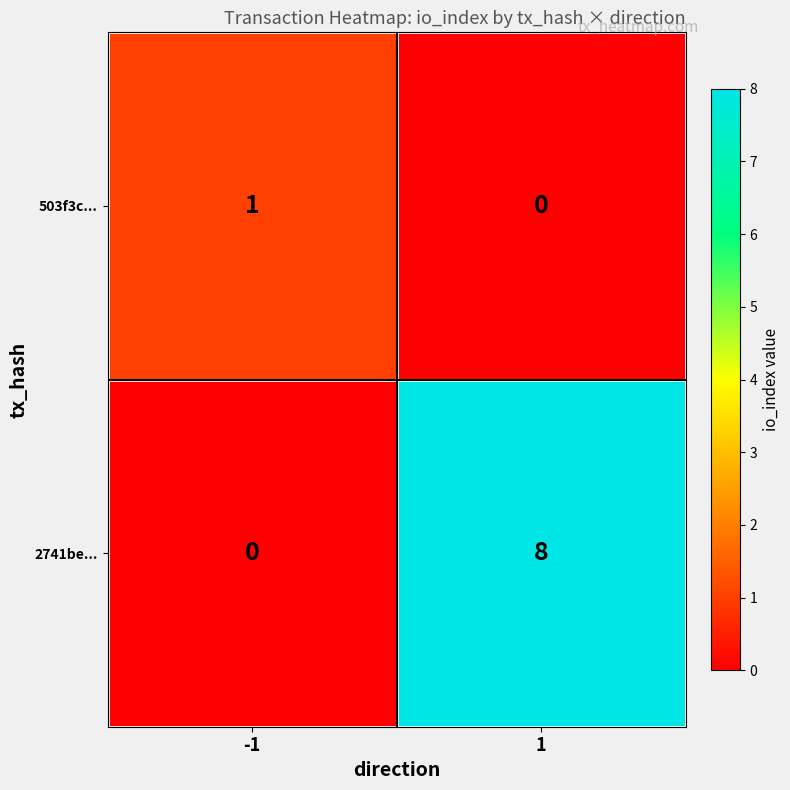

List the labels in order of 503f3c... value, largest first.

-1, 1